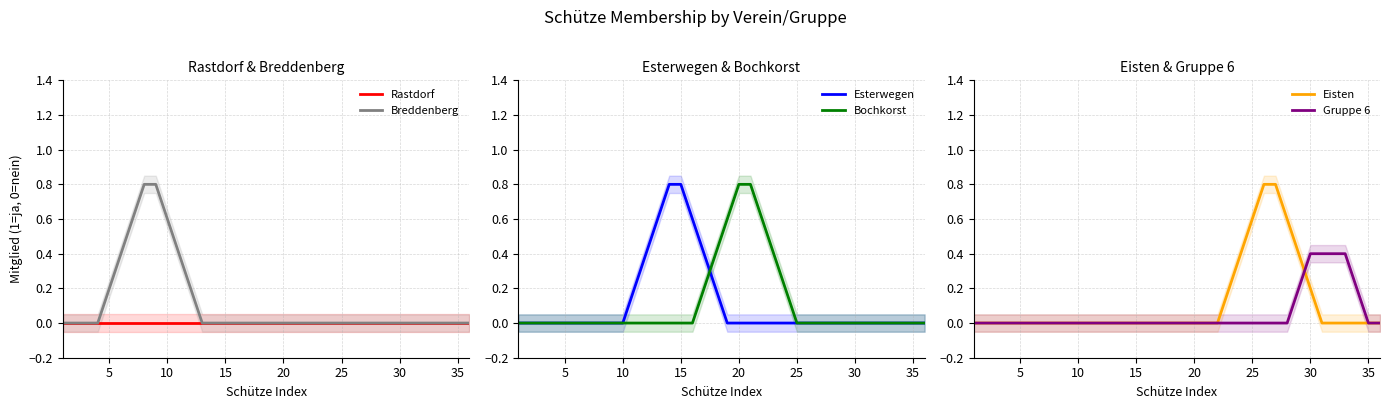

How many Eisten values are between 0 and 1?

36